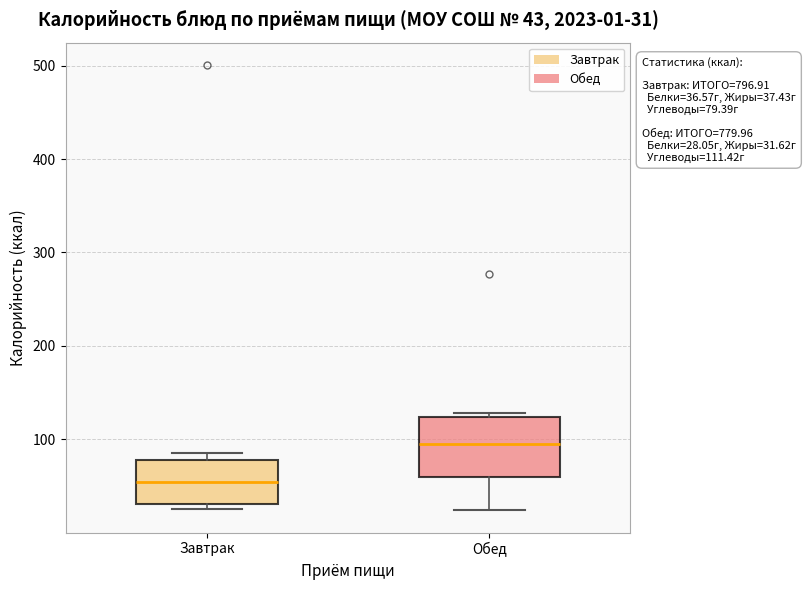

Which box is the tallest, from its lower edge to its upper edge?

Обед